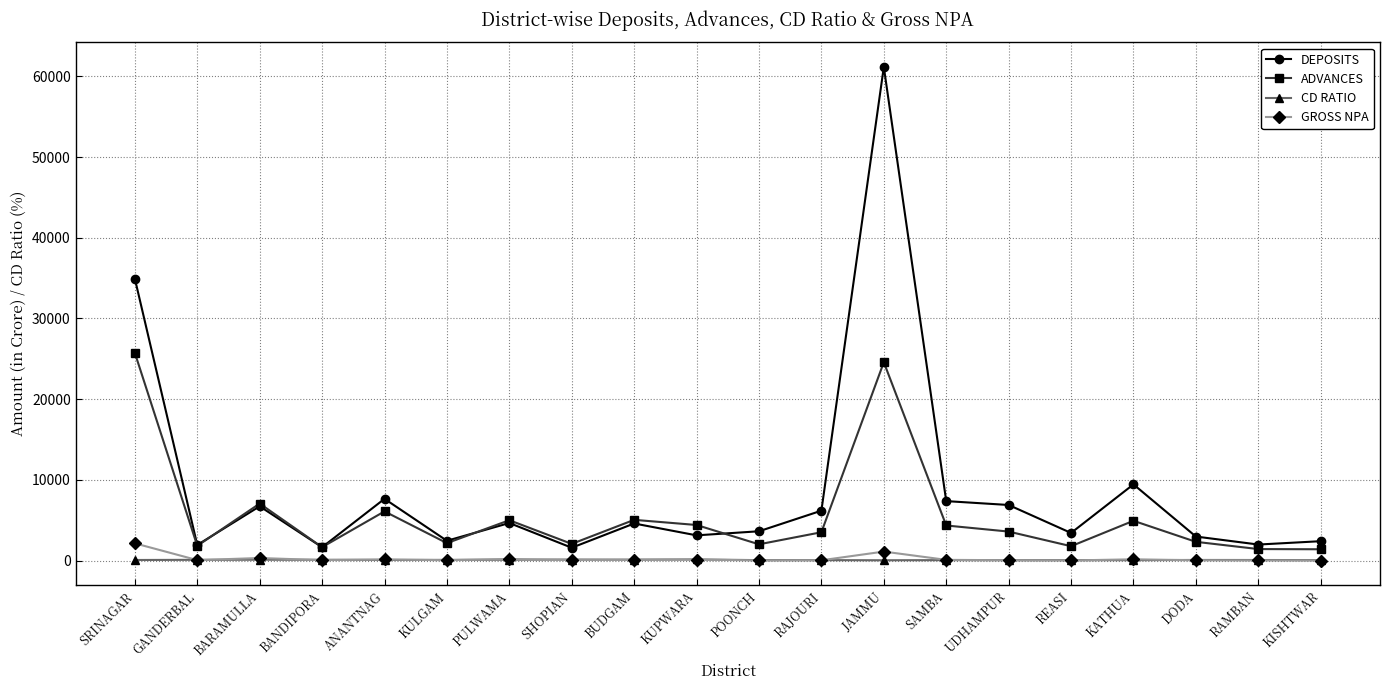

At how many categories does at least one series exceed 59626?

1